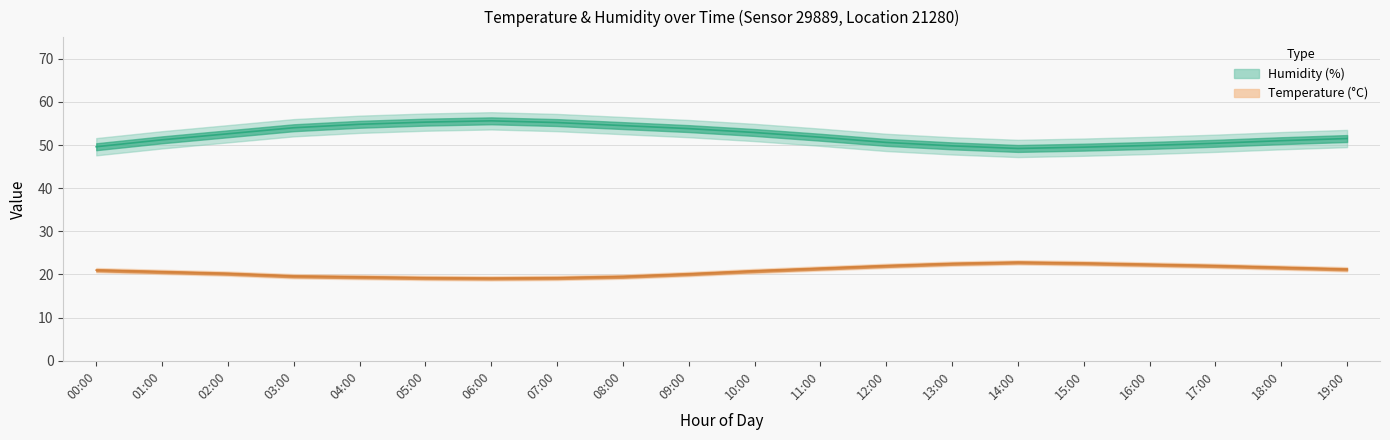

What is the average value of the Humidity (%) series?

52.2